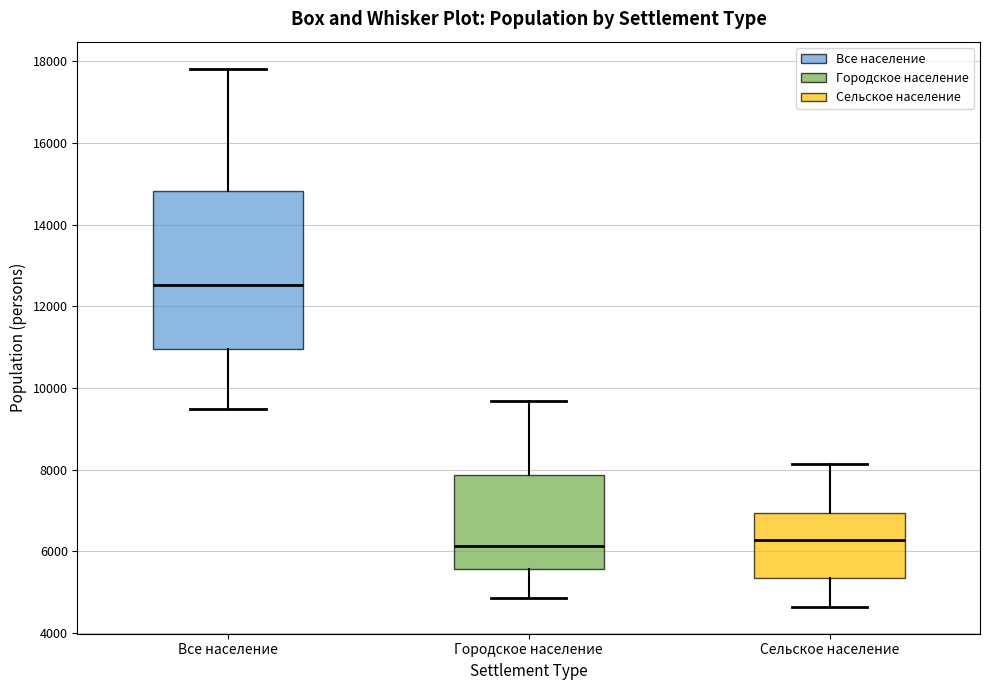

Reading left to right, read every box against the y-axis: the position of its median line, the range the box covers, and the ends of its whiskers. The values are not printed on the chart, so give them approximately, as read against the axis.

Все население: median 12600, box 11000 to 14800, whiskers 9400 to 17800
Городское население: median 6200, box 5600 to 7800, whiskers 4800 to 9600
Сельское население: median 6200, box 5400 to 7000, whiskers 4600 to 8200